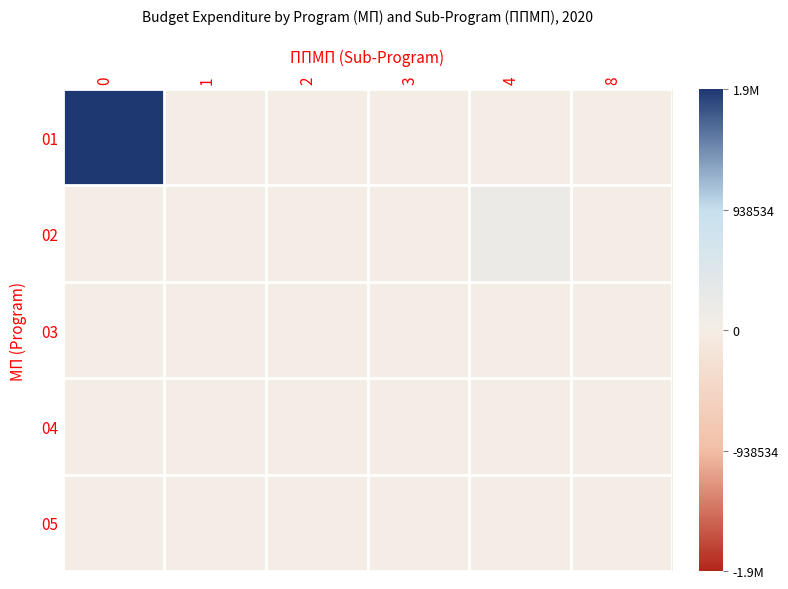

Which category has the lowest value across all series?

1